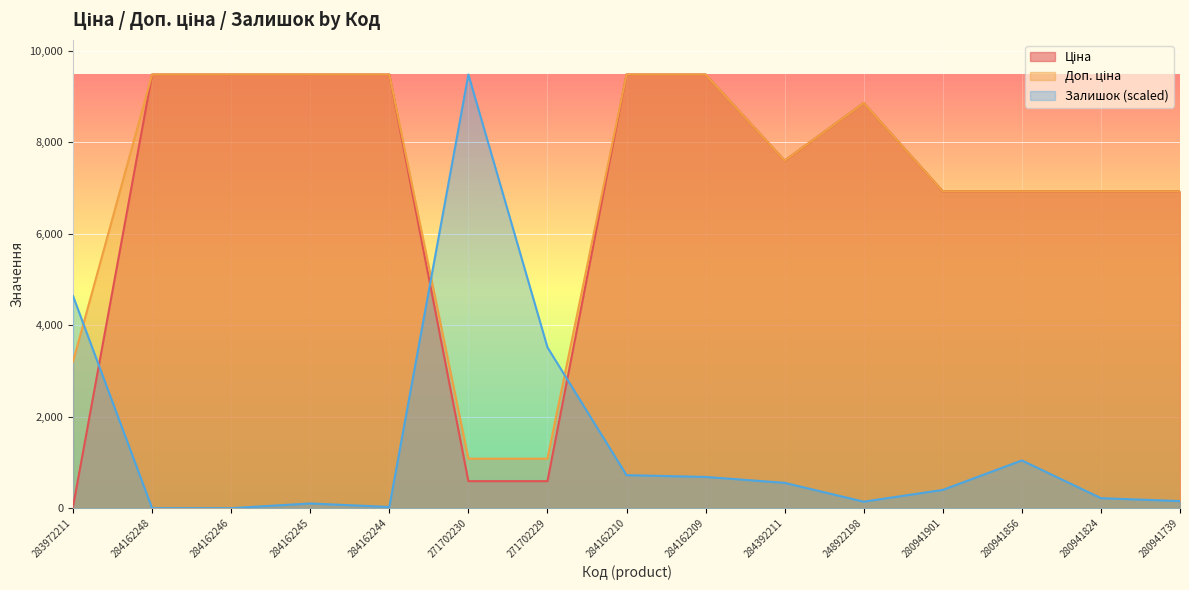

After their last crossing, which series has the higher values: Залишок or Ціна?

Ціна